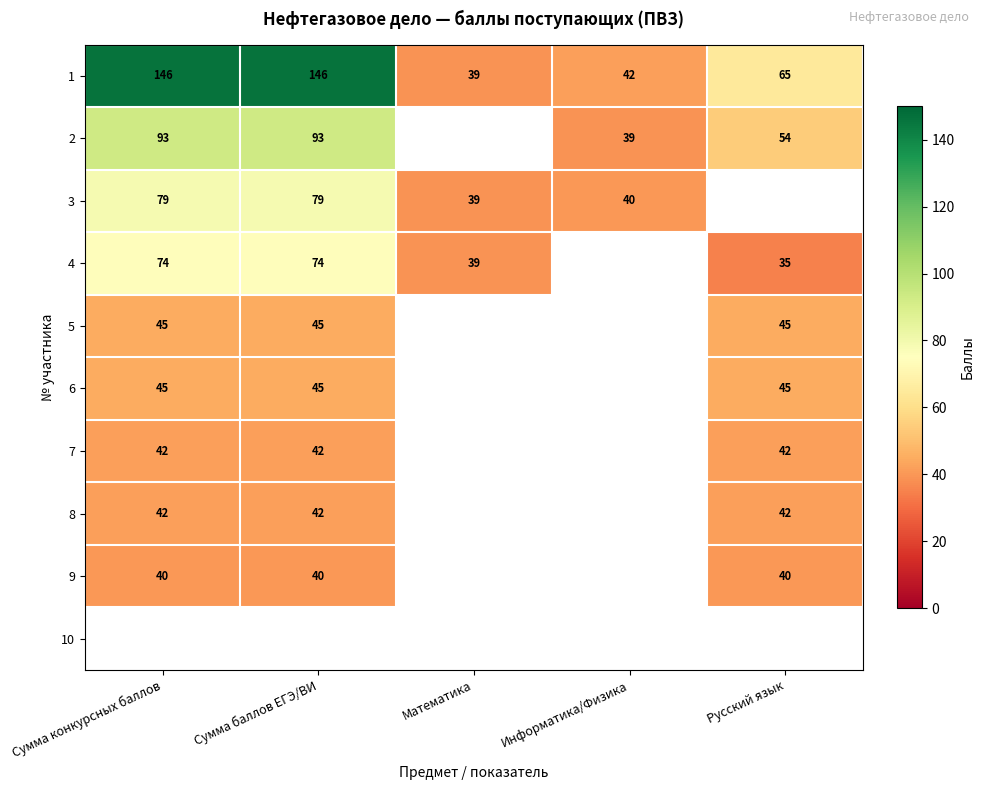

Which label corresponds to the smallest value in the chart?

Русский язык